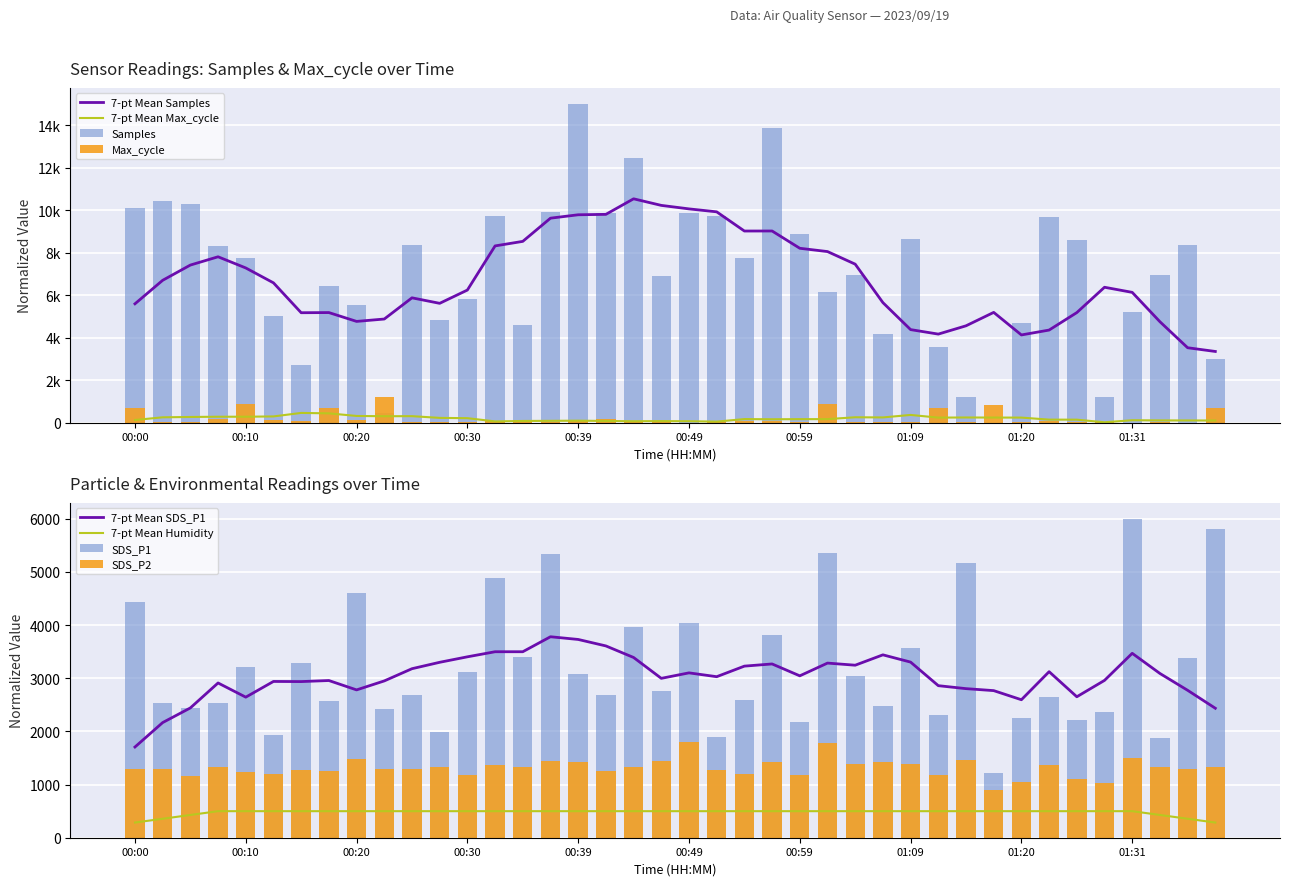

How many series are shown in this chart?

4